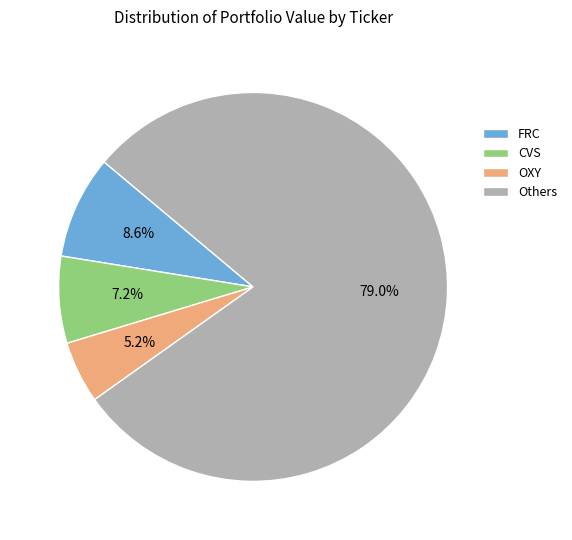

To the nearest percent, what is the average slice percentage?

25%